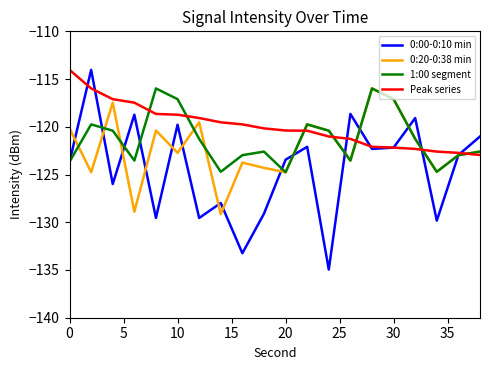

Which series has the widest spread of values?

0:00-0:10 min